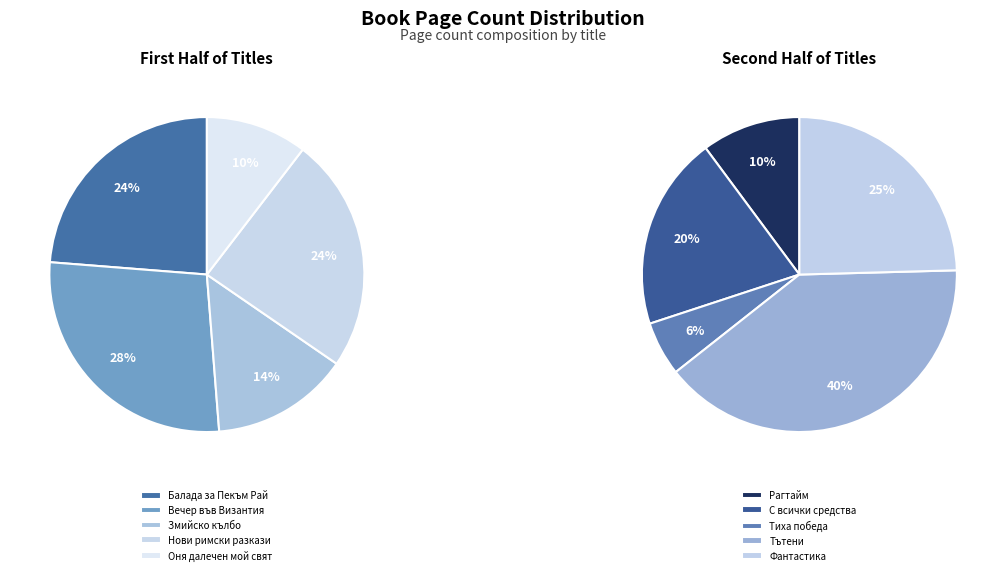

What is the largest slice in the pie chart?

Тътени